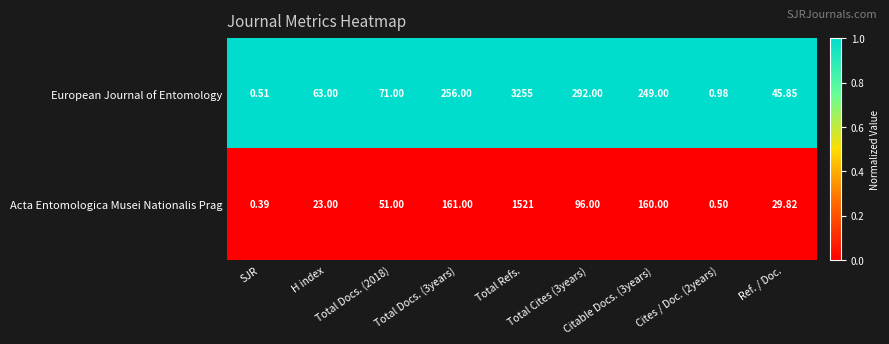

At which category does the chart reach its minimum across all series?

SJR